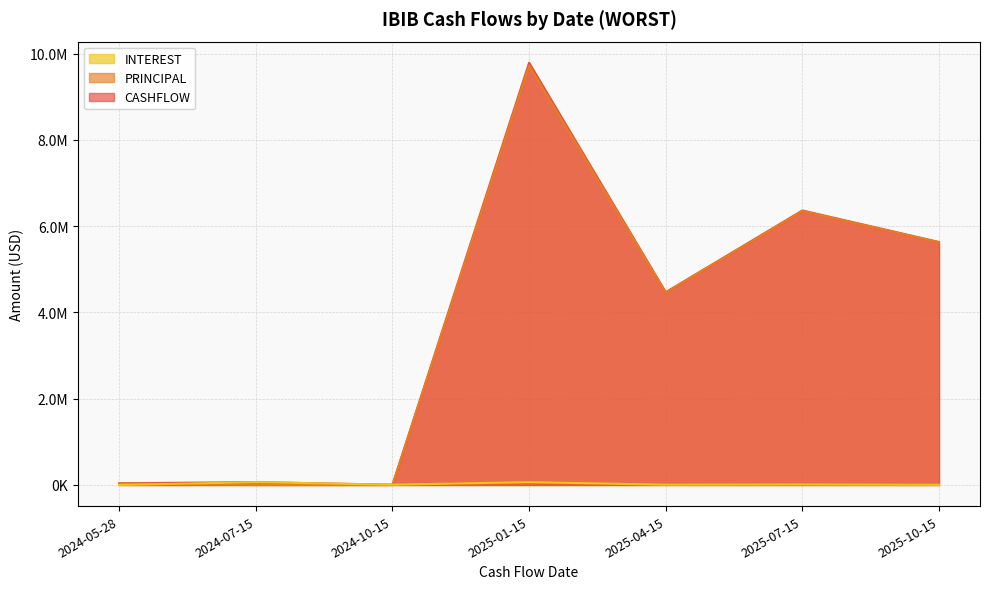

Reading left to right, extract all data points from this chart.

CASHFLOW: 39665.3	65880.1	6307.4	9789161.8	4469314.0	6363914.2	5632338.4
PRINCIPAL: 39665.3	0.0	0.0	9723281.7	4463006.6	6352004.2	5628820.3
INTEREST: 0.0	65880.1	6307.4	65880.1	6307.4	11910.0	3518.0